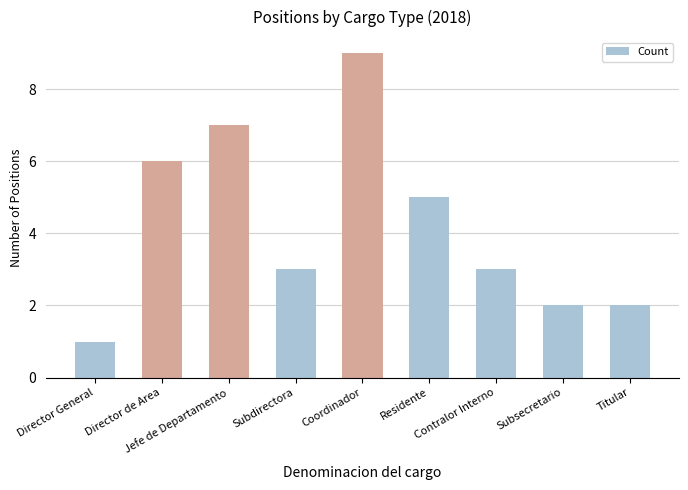

What position from the right is Director de Area?

8